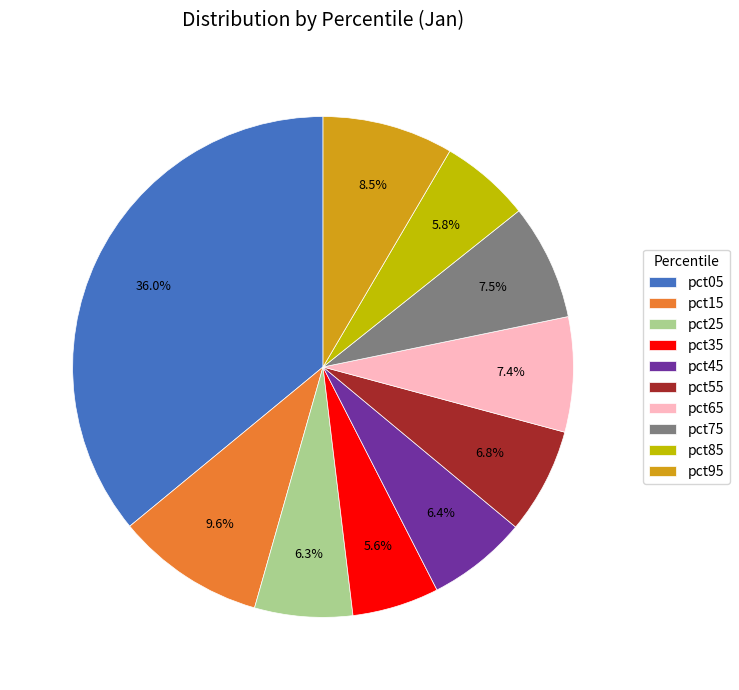

Does any single category account for the majority?

No